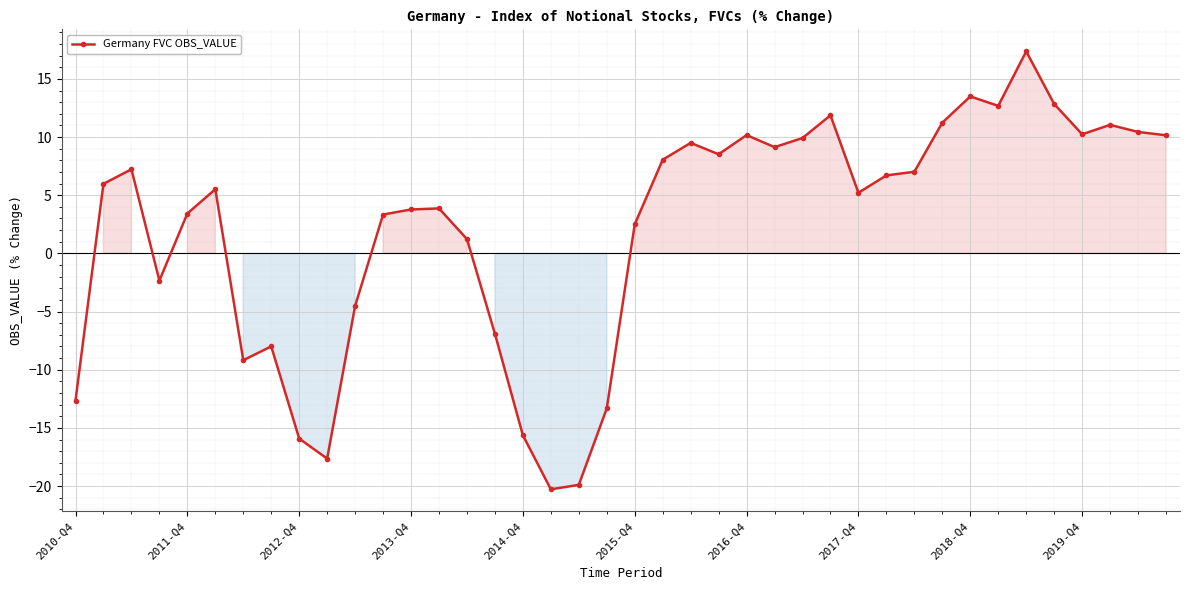

True or false: the data has more than 1 interior local peaks.

True